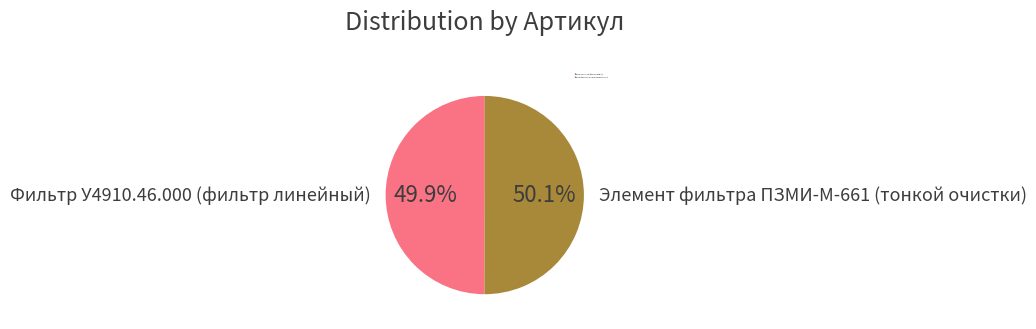

How many slices are in this pie chart?

2